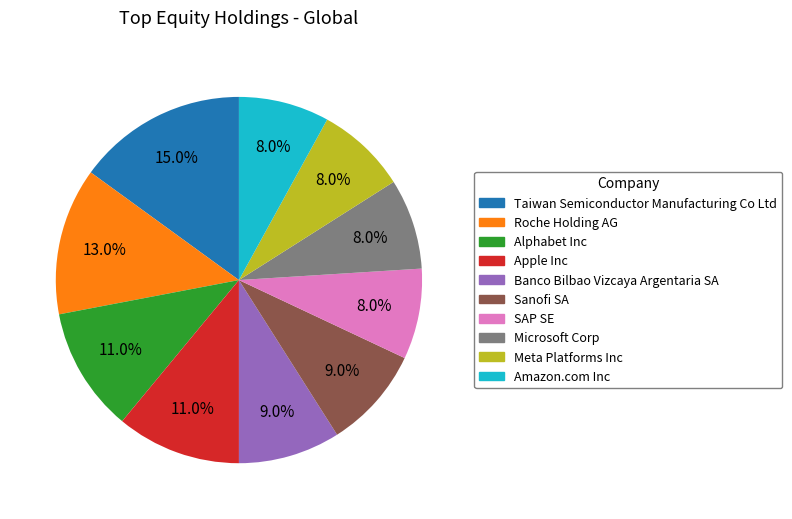

To the nearest percent, what is the average slice percentage?

10%